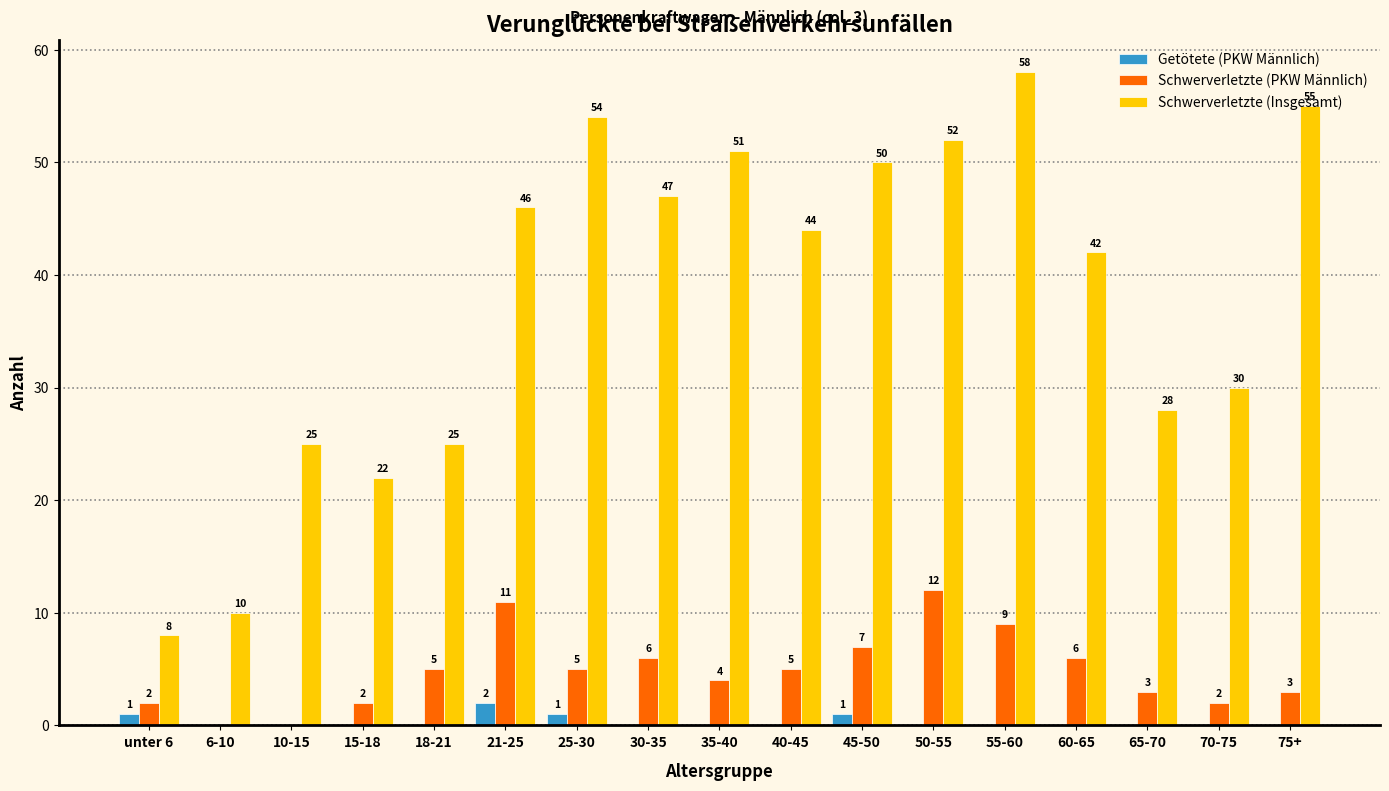

Which series changed the most between 15-18 and 70-75?

Schwerverletzte (Insgesamt)